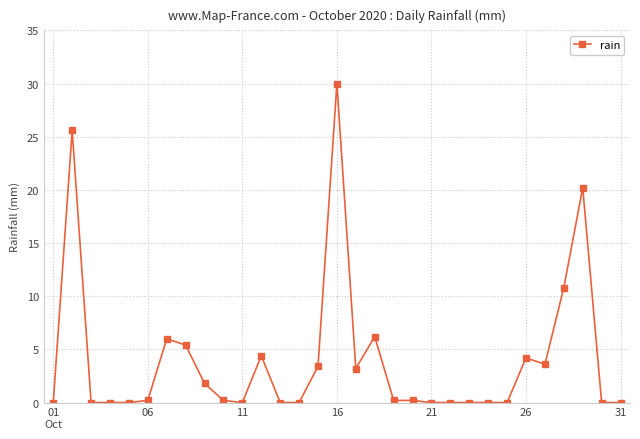

What is the difference between the maximum and second lowest values?

30.0